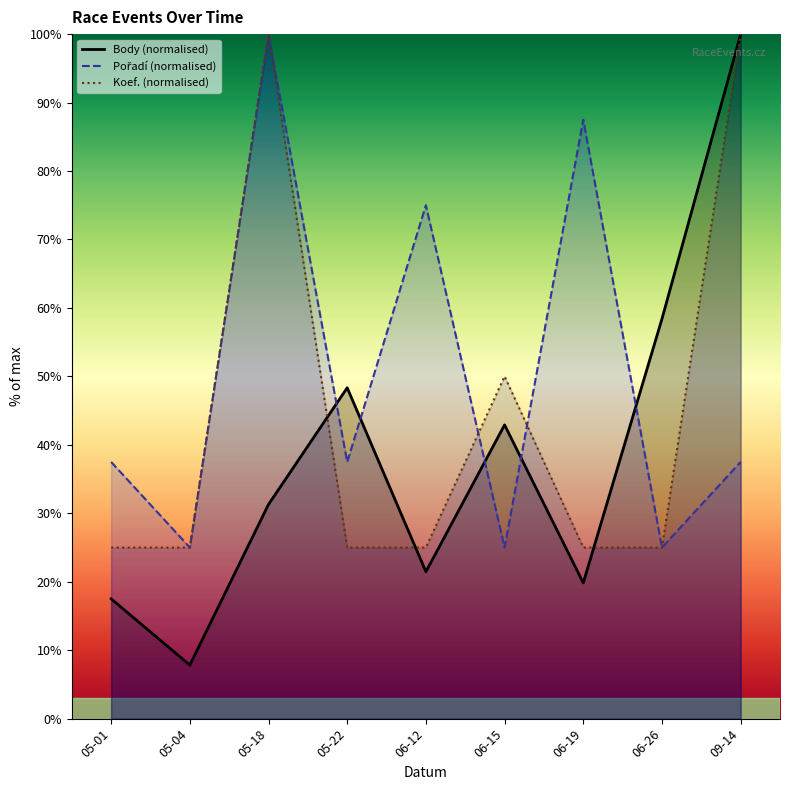

Is it true that Koef. (normalised) equals 25.0 at 06-12?

True